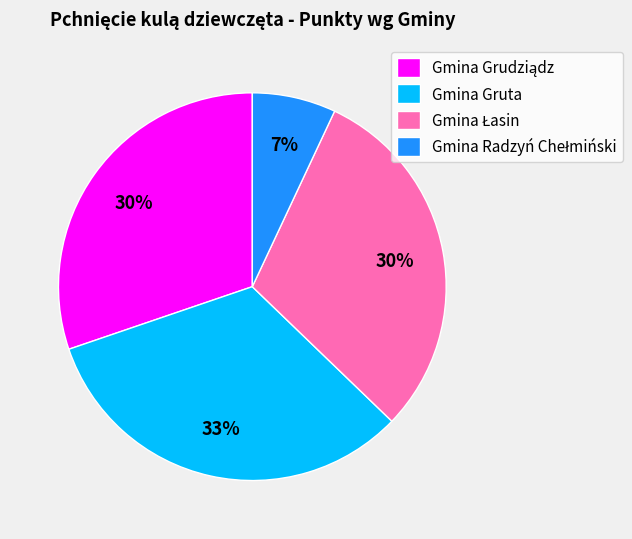

Count the number of slices in the pie.

4